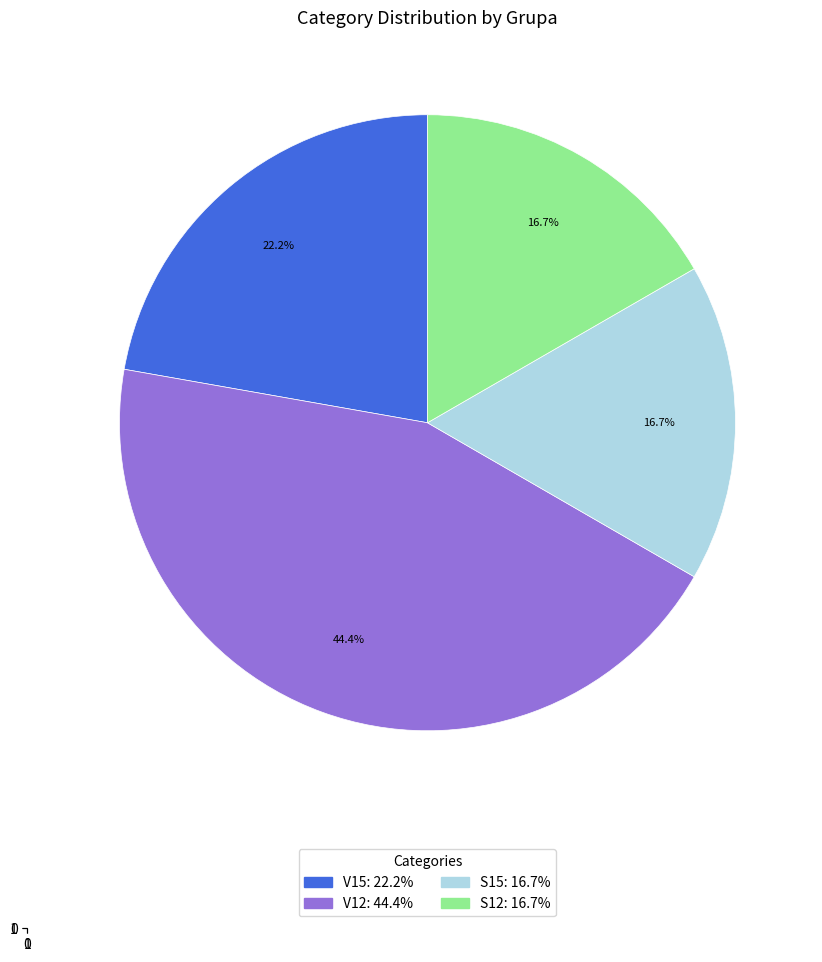

Does any single category account for the majority?

No